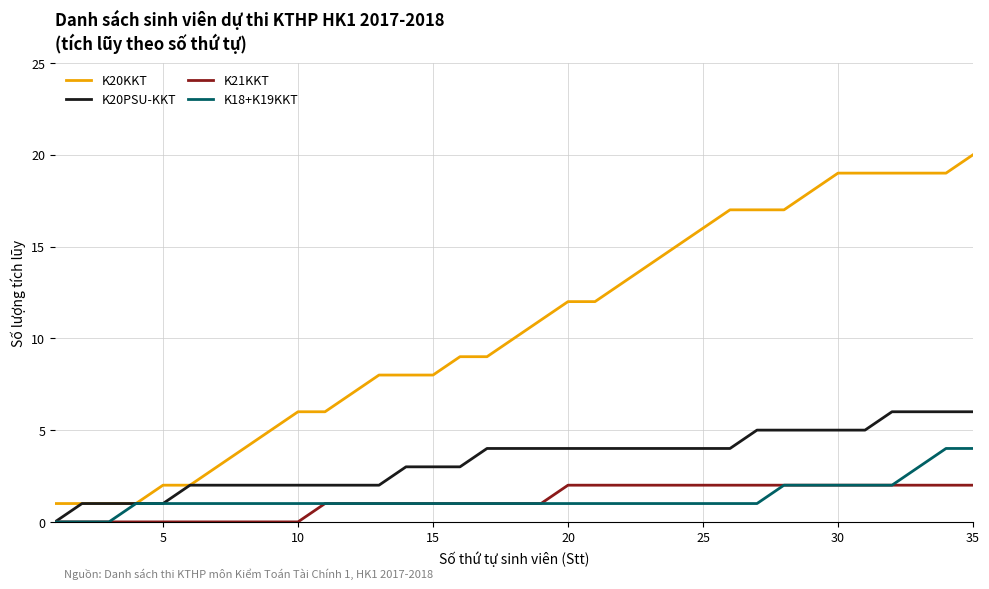

Which series has the widest spread of values?

K20KKT